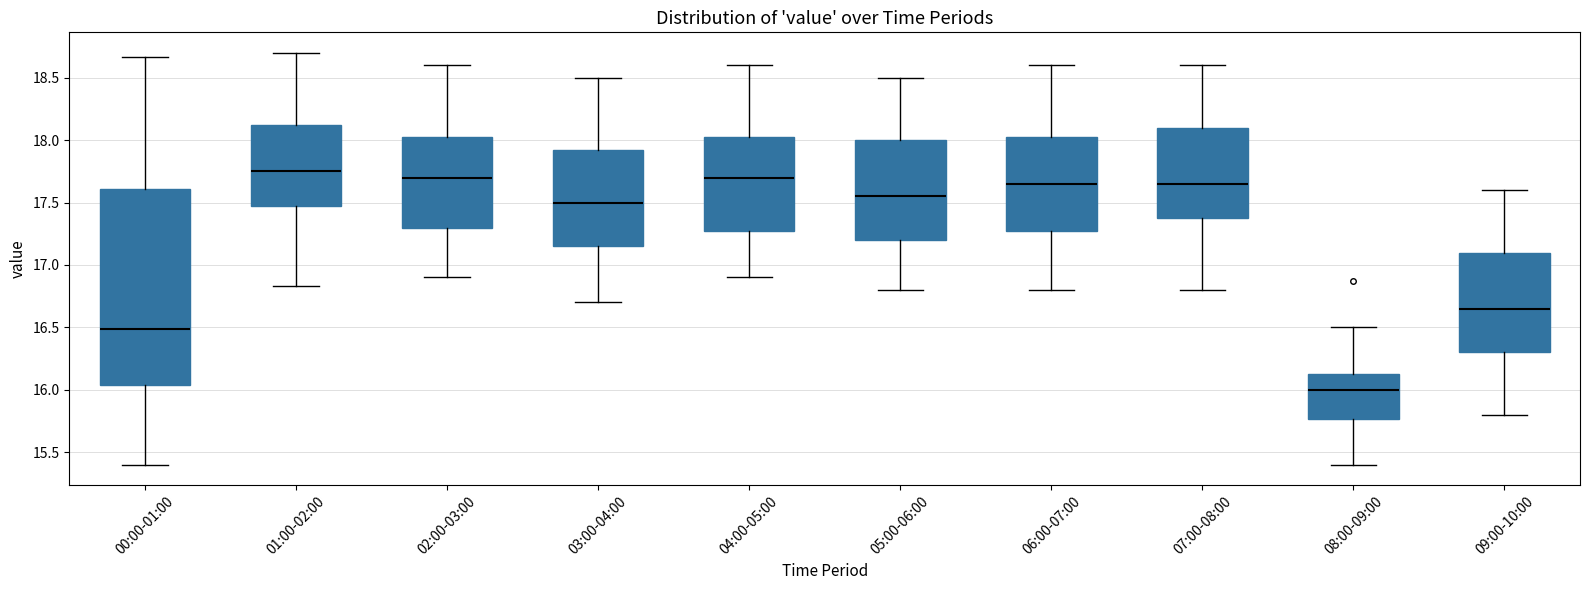

Reading left to right, read every box against the y-axis: the position of its median line, the range the box covers, and the ends of its whiskers. The values are not printed on the chart, so give them approximately, as read against the axis.

00:00-01:00: median 16.50, box 16.05 to 17.60, whiskers 15.40 to 18.65
01:00-02:00: median 17.75, box 17.50 to 18.15, whiskers 16.85 to 18.70
02:00-03:00: median 17.70, box 17.30 to 18.05, whiskers 16.90 to 18.60
03:00-04:00: median 17.50, box 17.15 to 17.95, whiskers 16.70 to 18.50
04:00-05:00: median 17.70, box 17.30 to 18.05, whiskers 16.90 to 18.60
05:00-06:00: median 17.55, box 17.20 to 18.00, whiskers 16.80 to 18.50
06:00-07:00: median 17.65, box 17.30 to 18.05, whiskers 16.80 to 18.60
07:00-08:00: median 17.65, box 17.40 to 18.10, whiskers 16.80 to 18.60
08:00-09:00: median 16.00, box 15.75 to 16.15, whiskers 15.40 to 16.50
09:00-10:00: median 16.65, box 16.30 to 17.10, whiskers 15.80 to 17.60